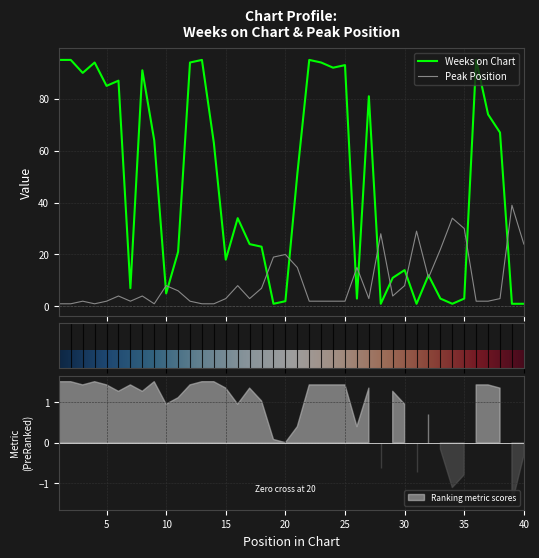

At which category does the chart reach its peak across all series?

1